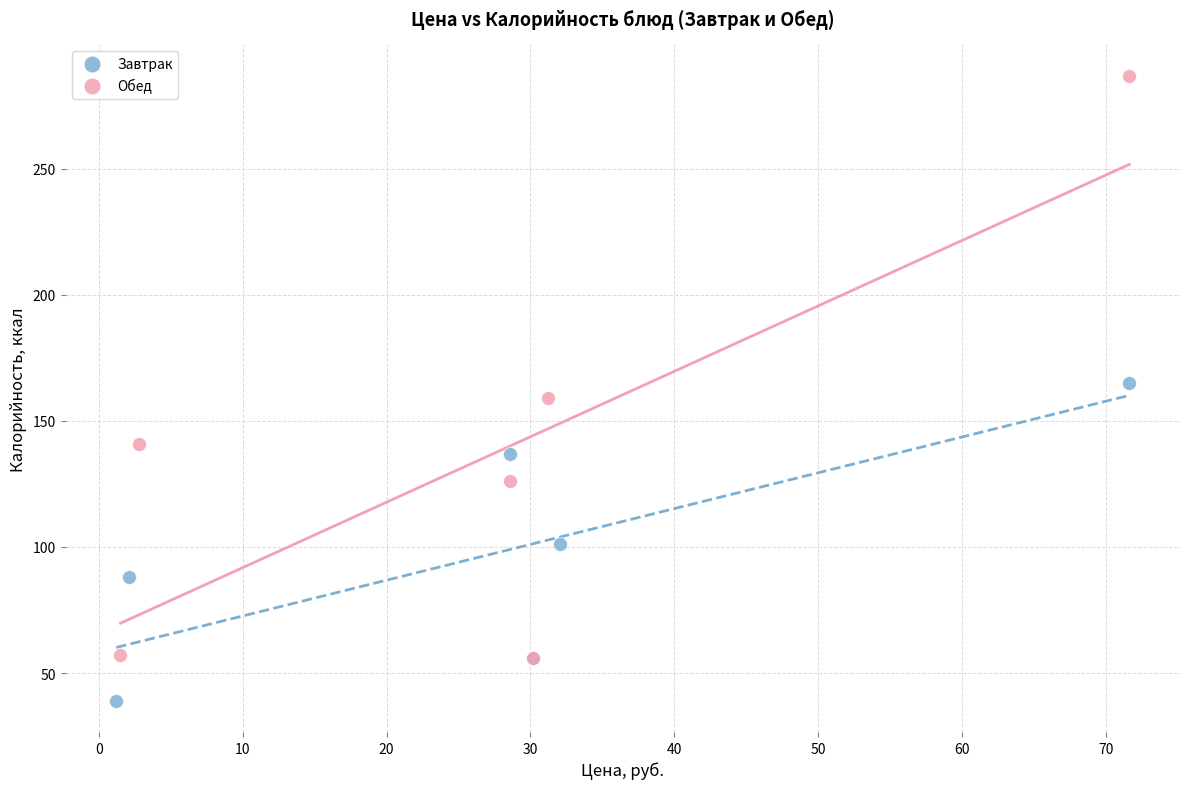

Which series contains the highest Y value?

Обед